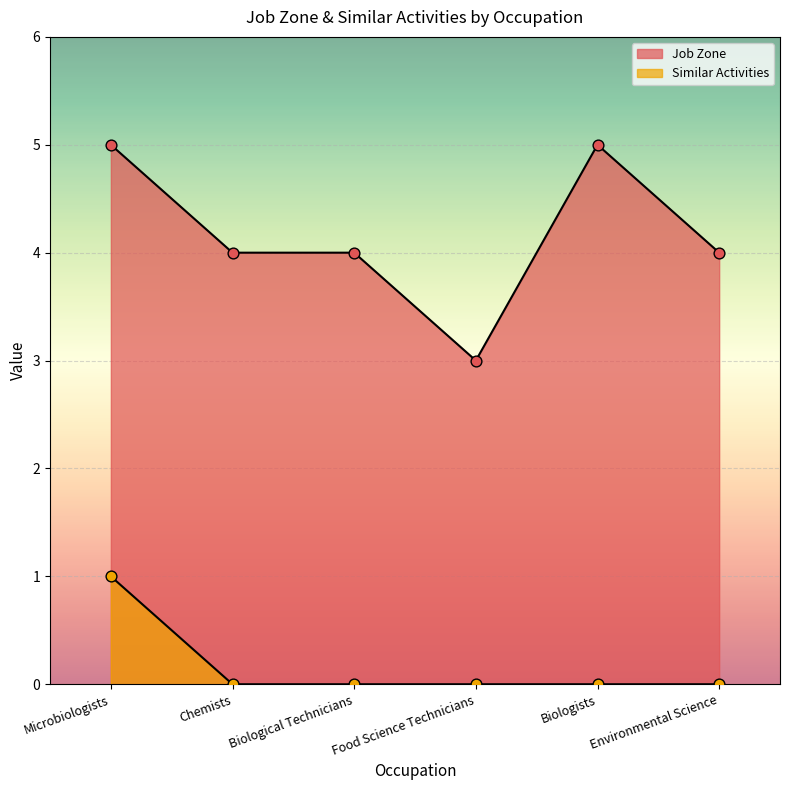

Which series reaches the minimum Y coordinate?

Similar Activities